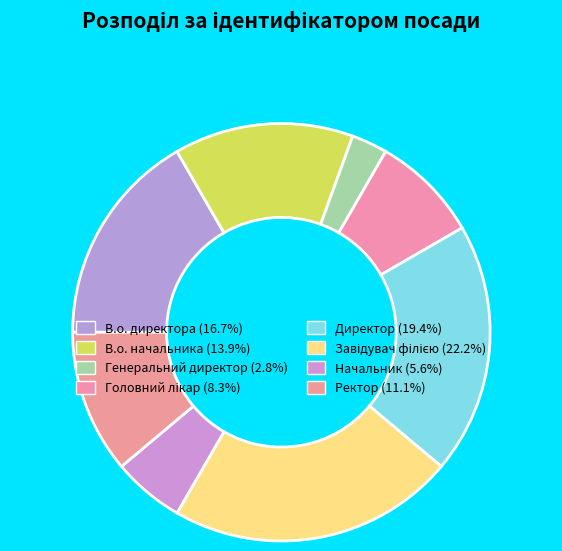

What is the smallest slice in the pie chart?

Генеральний директор